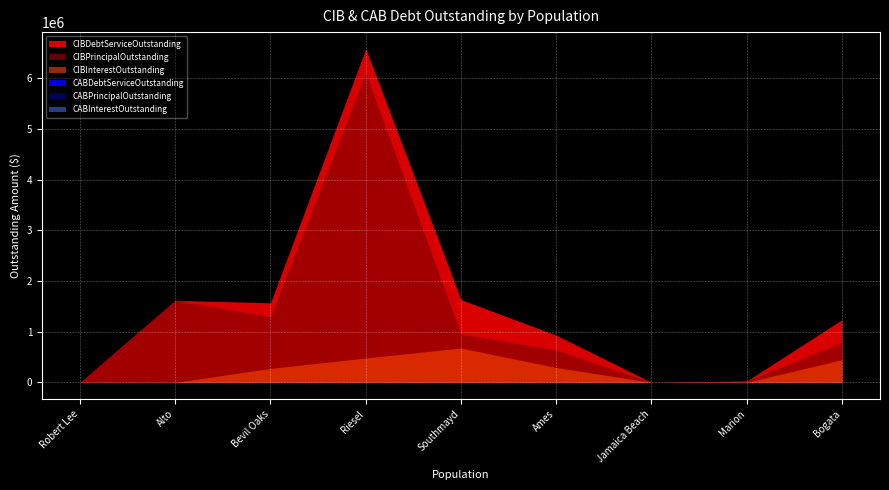

Between Bevil Oaks and Jamaica Beach, which is larger?

Bevil Oaks